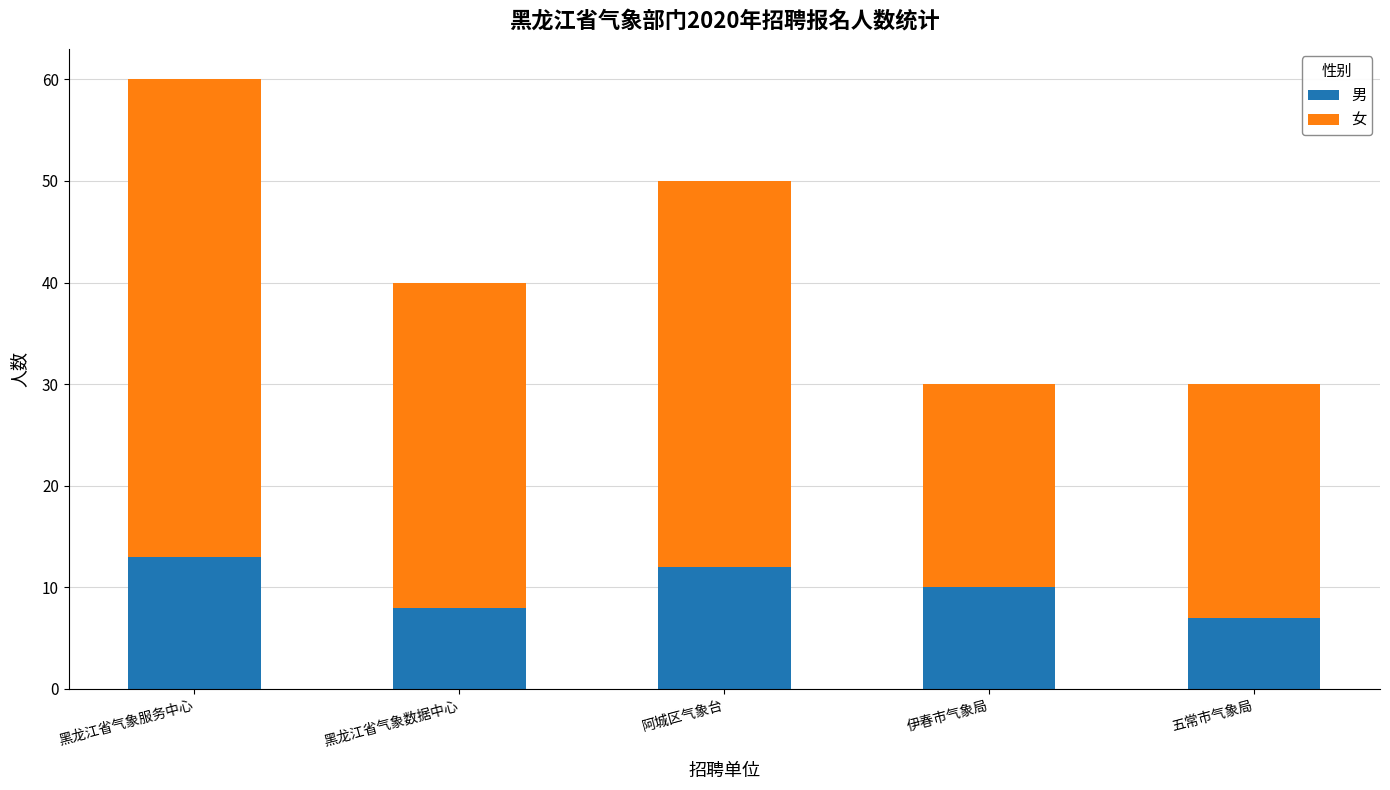

Reading left to right, transcribe the values for 男.

13	8	12	10	7